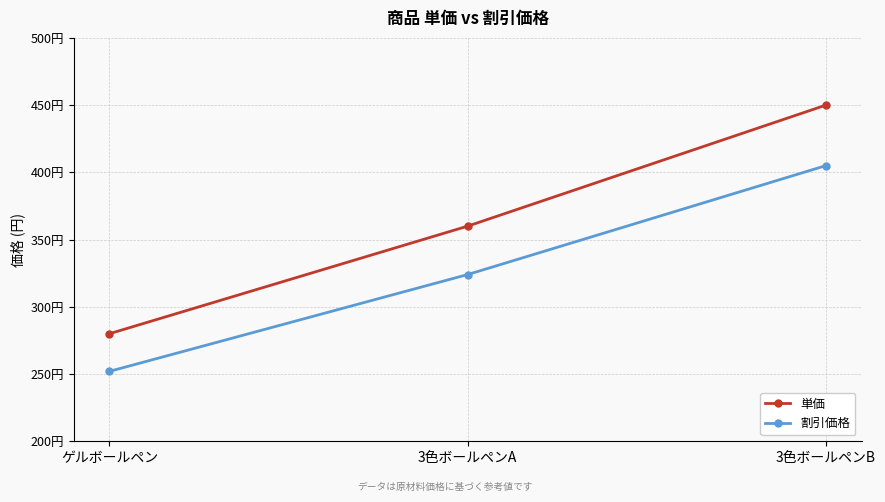

What are all the series names shown in the legend?

単価, 割引価格